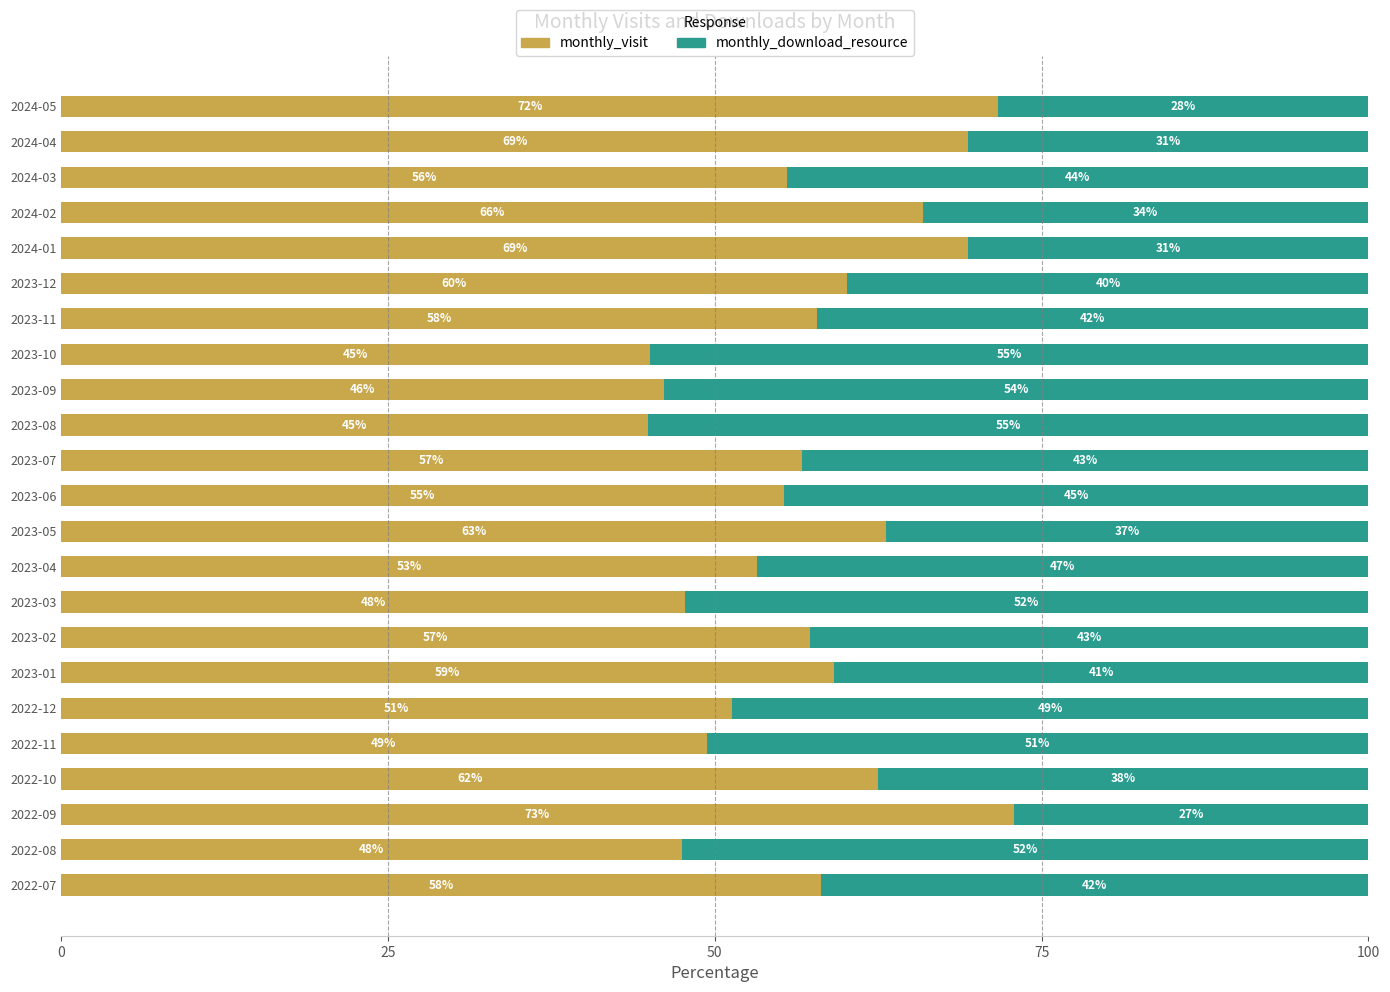

What is the total value across all series at 2023-08?

100.0